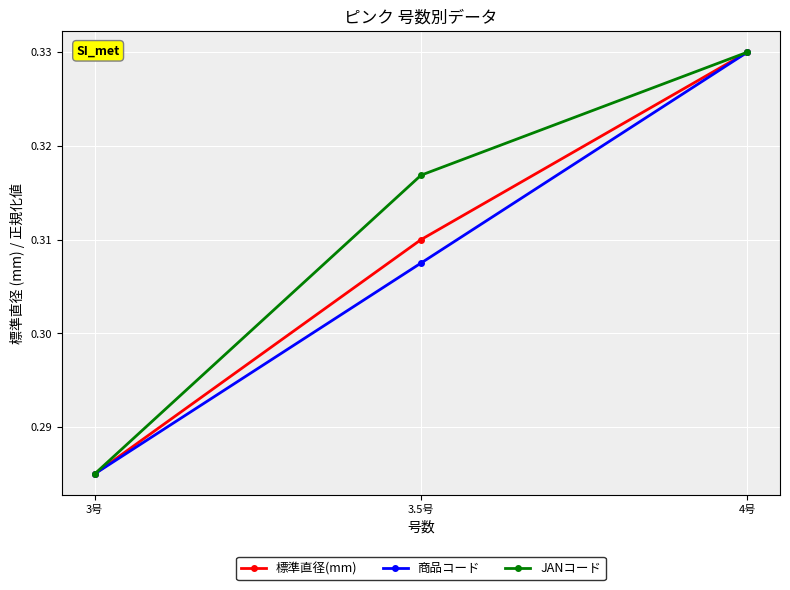

Count the 商品コード values in the range 0 to 1.

3